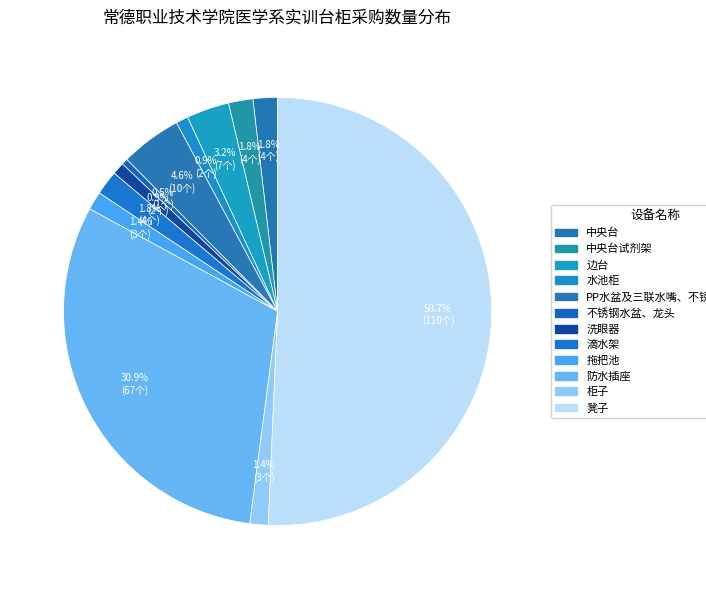

To the nearest percent, what is the average slice percentage?

8%